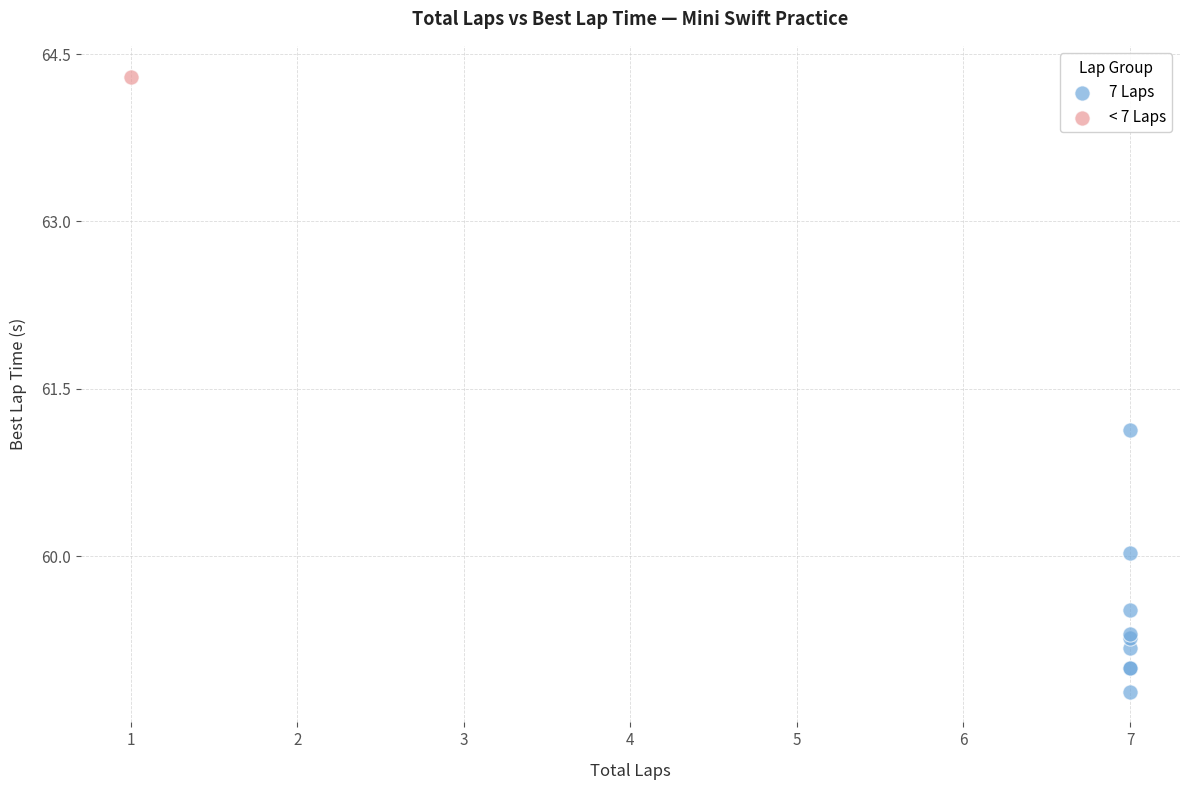

What are all the series names shown in the legend?

7 Laps, < 7 Laps